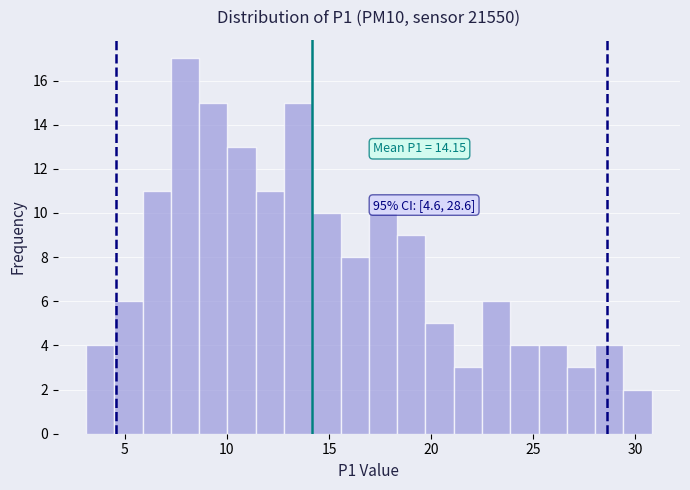

Around what value on the x-axis is the tallest bar? Give the approximate position of its centre, as read against the axis.

8.0